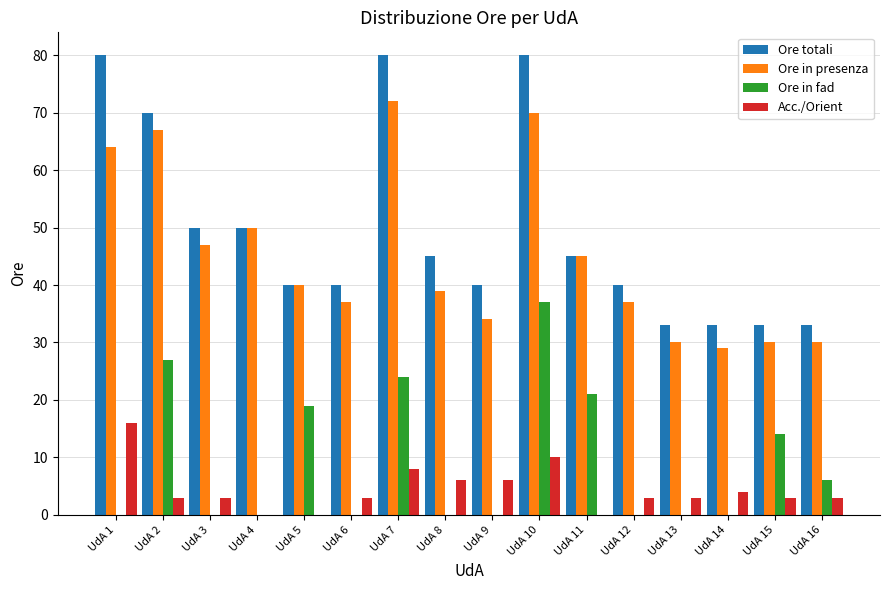

Reading right to left, extract all data points from this chart.

Ore totali: 33	33	33	33	40	45	80	40	45	80	40	40	50	50	70	80
Ore in presenza: 30	30	29	30	37	45	70	34	39	72	37	40	50	47	67	64
Ore in fad: 6	14	0	0	0	21	37	0	0	24	0	19	0	0	27	0
Acc./Orient: 3	3	4	3	3	0	10	6	6	8	3	0	0	3	3	16